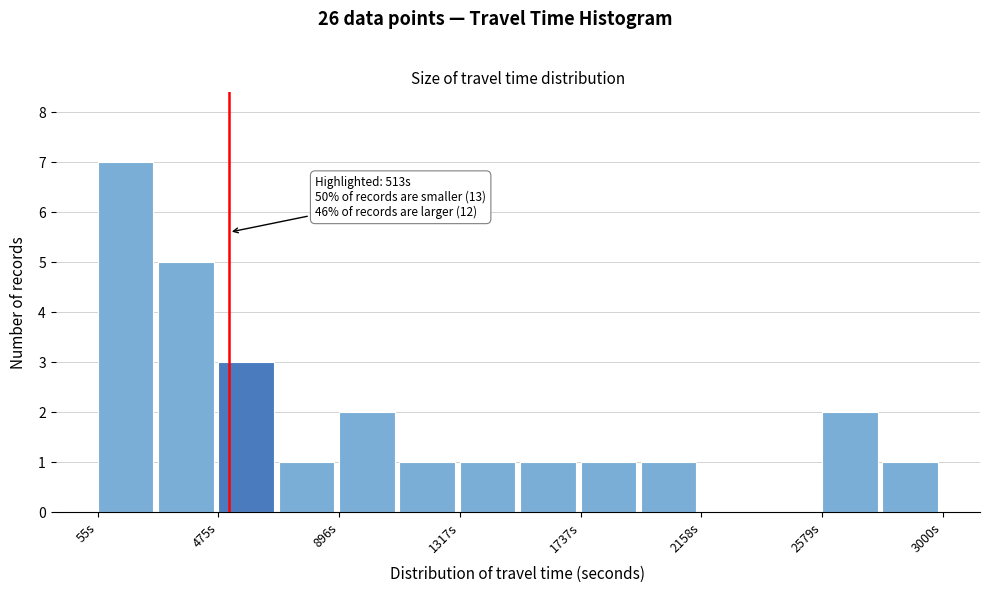

Which range on the x-axis has the tallest bar?

50 to 250